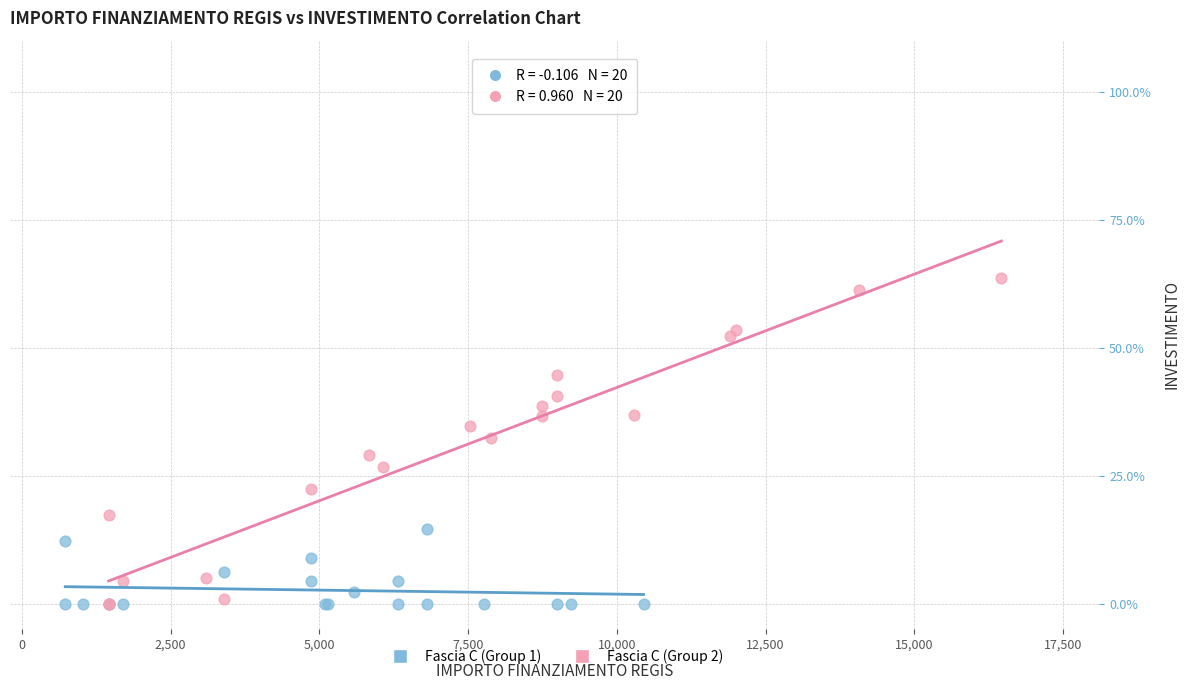

What are all the series names shown in the legend?

Fascia C (Group 1), Fascia C (Group 2)